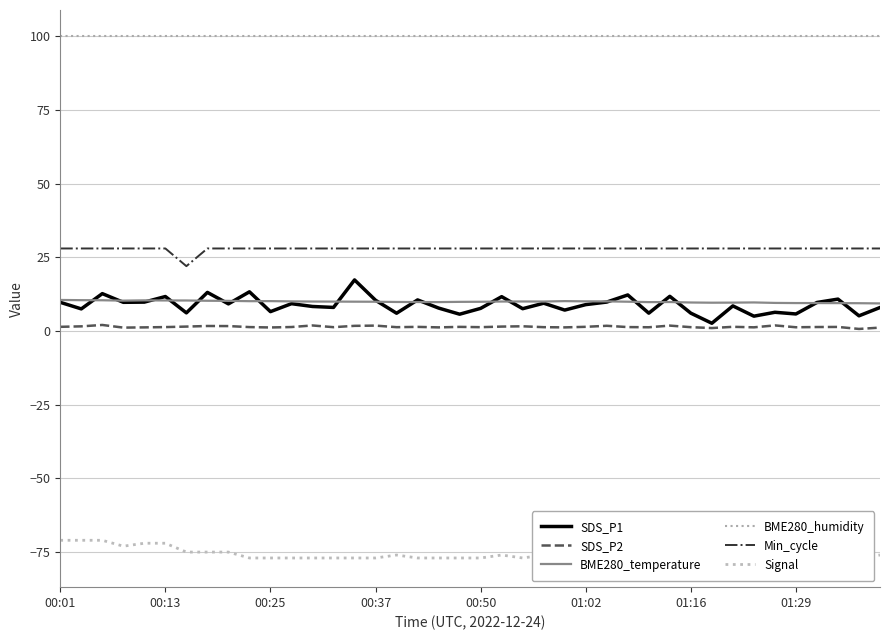

At how many categories does at least one series exceed -25?

40